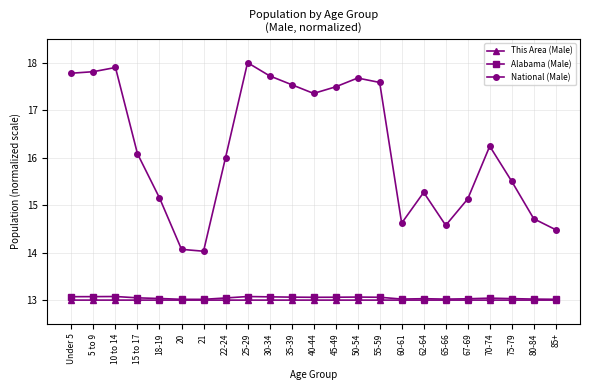

What is the highest value of the Alabama (Male) series?

13.1